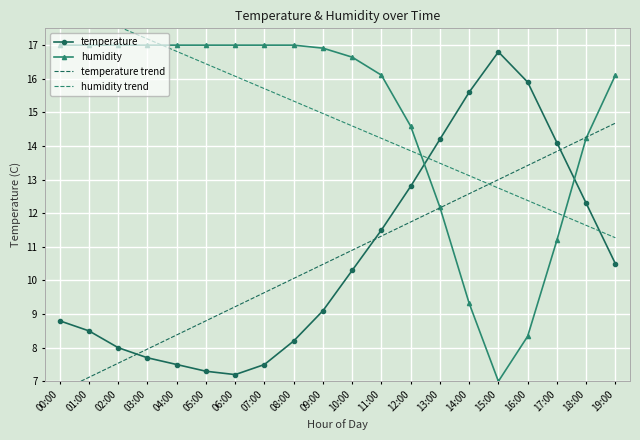

List the series in order of their peak value, highest first.

humidity trend, humidity, temperature, temperature trend